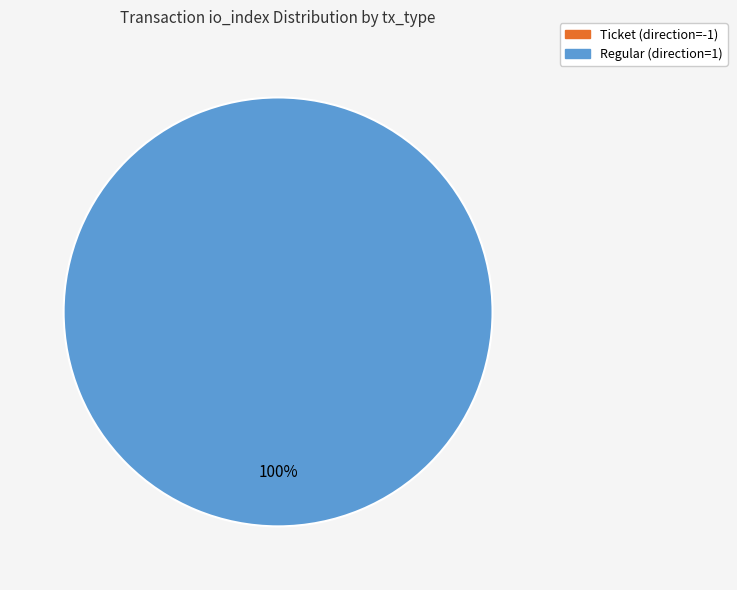

What portion of the pie excludes Ticket (direction=-1)?

100.0%